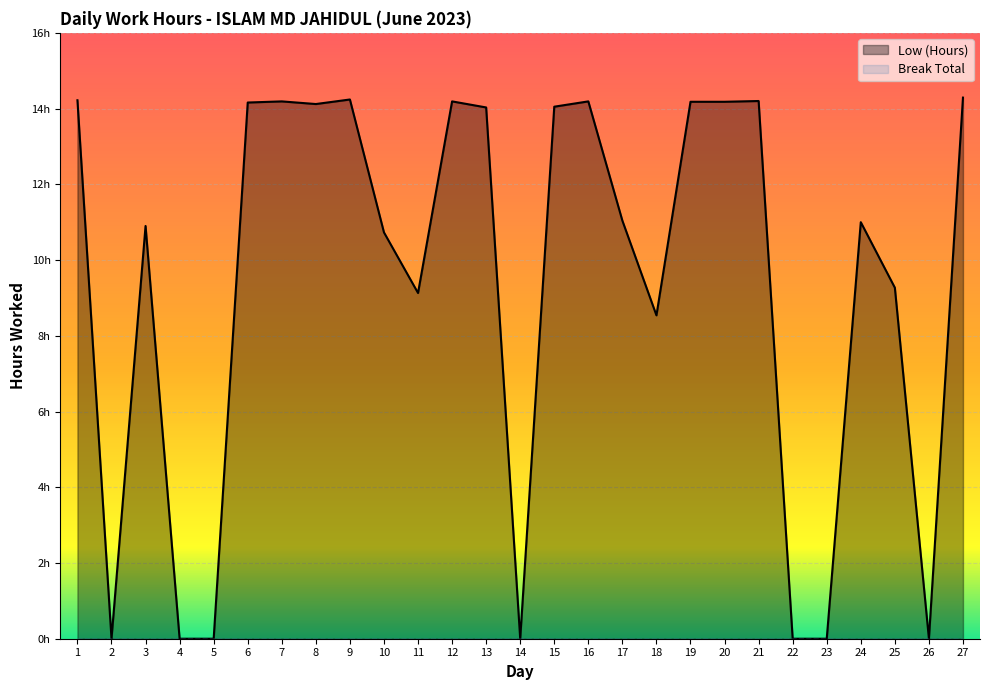

What is the maximum value for Low (Hours)?

14.3